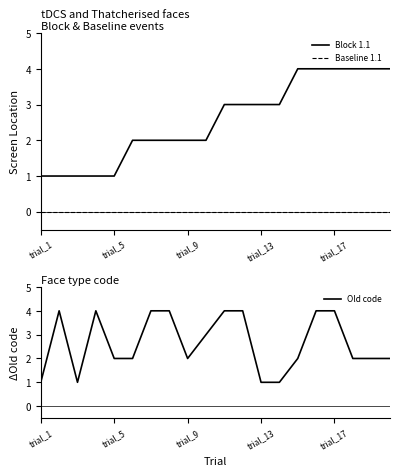

True or false: Baseline 1.1 has a value of 0 at trial_13.

True